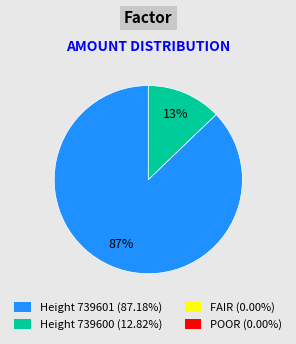

Does any single category account for the majority?

Yes